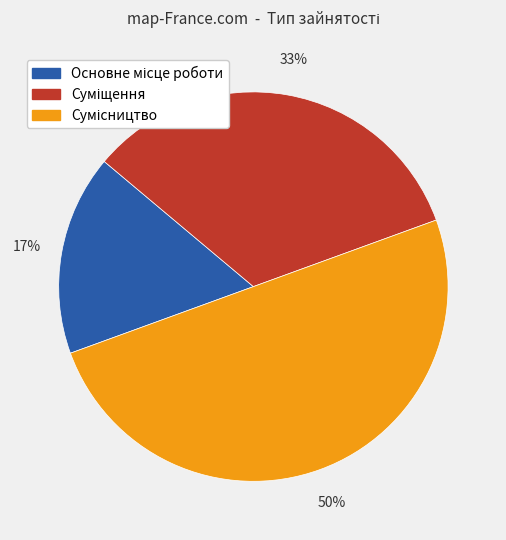

To the nearest percent, what is the average slice percentage?

33%